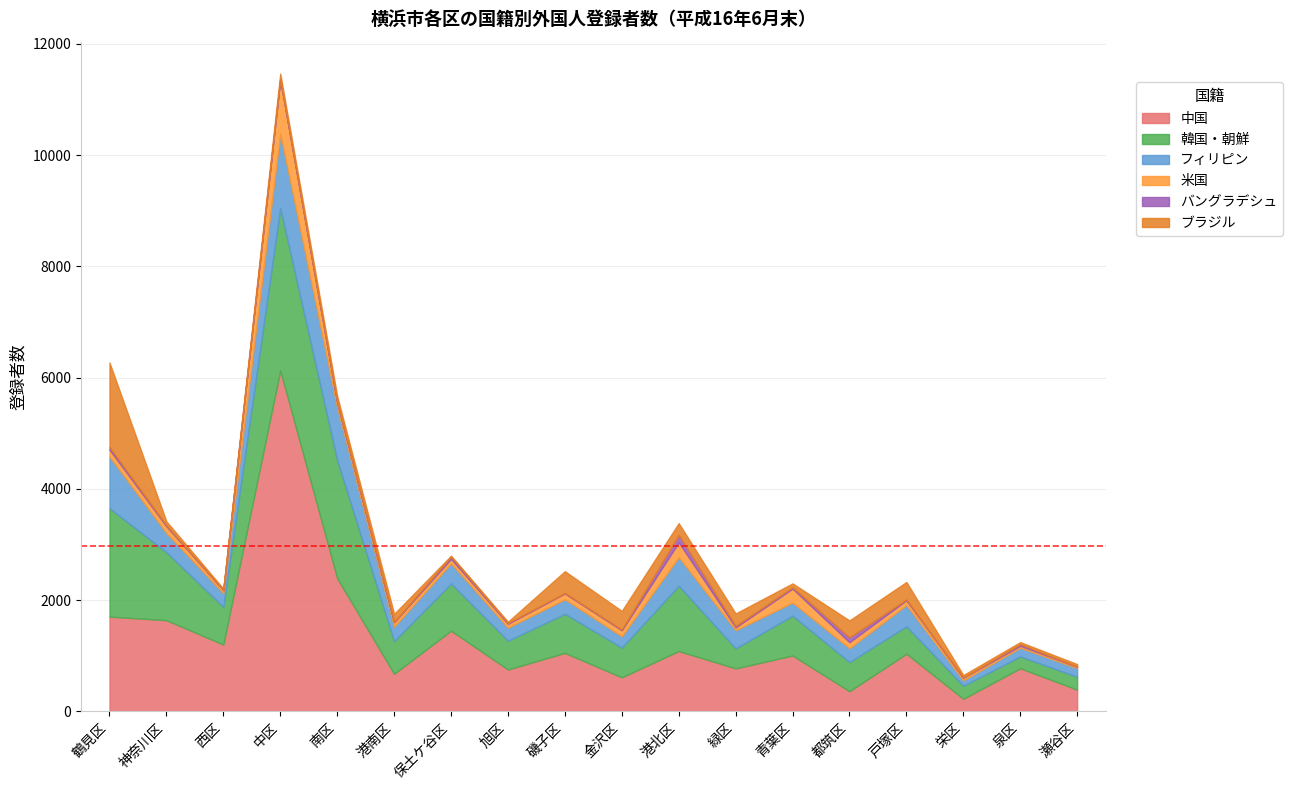

Which category has the lowest value across all series?

西区